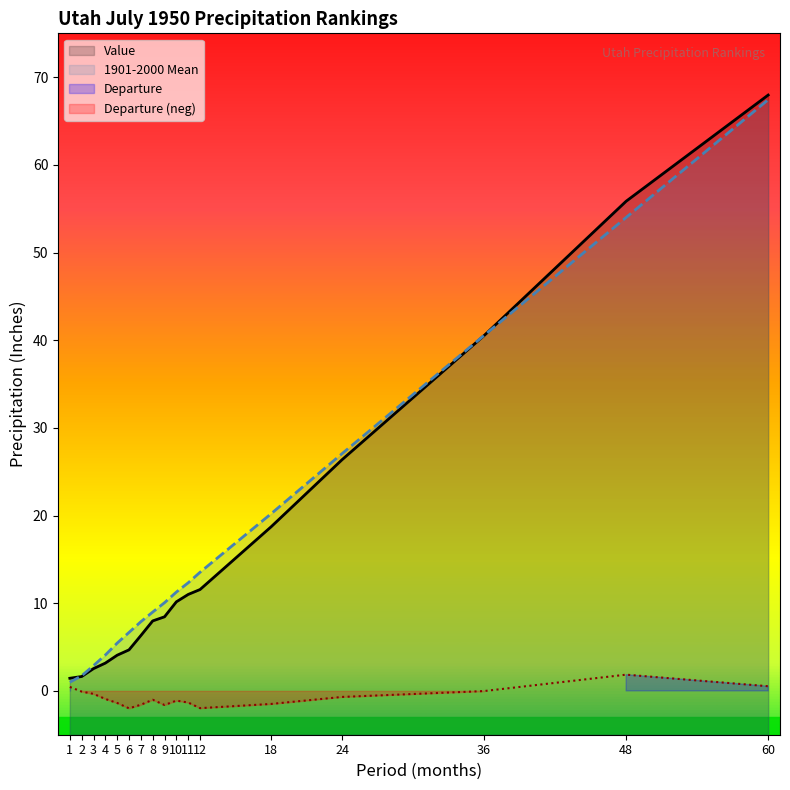

What is the spread (max minus min) of values at 36?

40.6